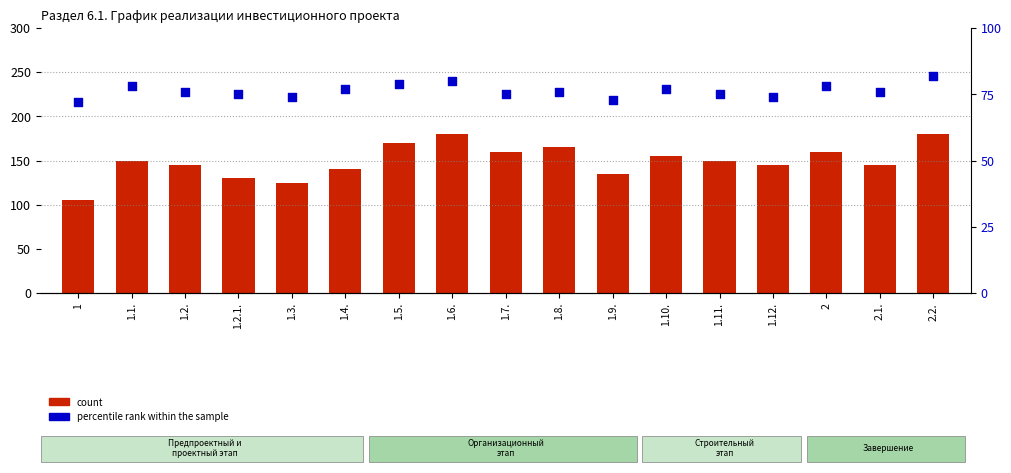

What are all the series names shown in the legend?

count, percentile rank within the sample